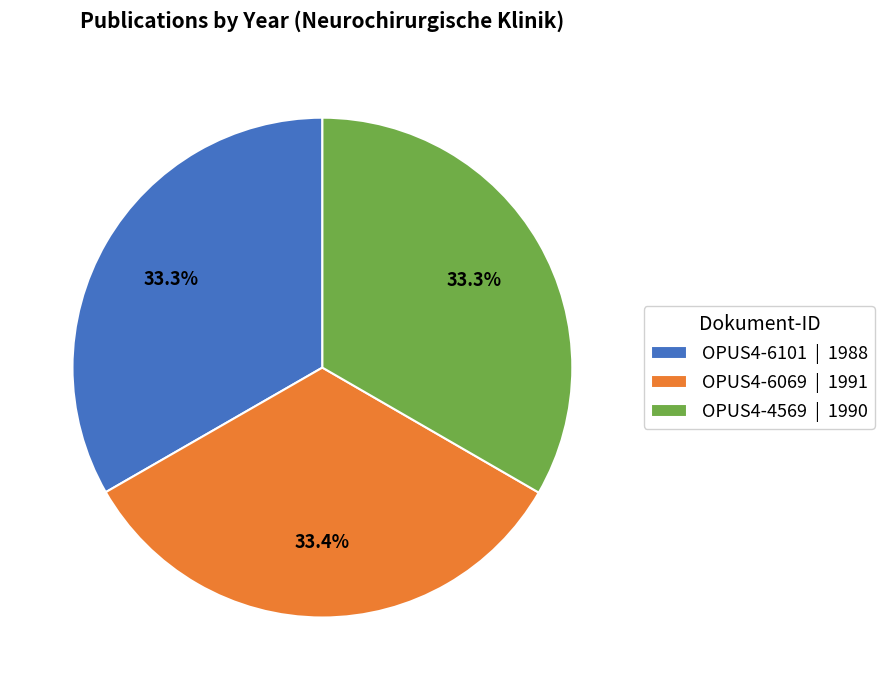

To the nearest percent, what is the average slice percentage?

33%